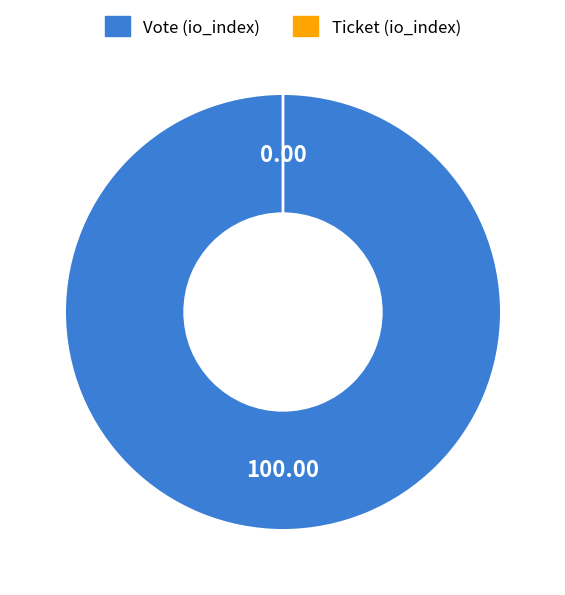

What is the change in value from Vote to Ticket?

-1